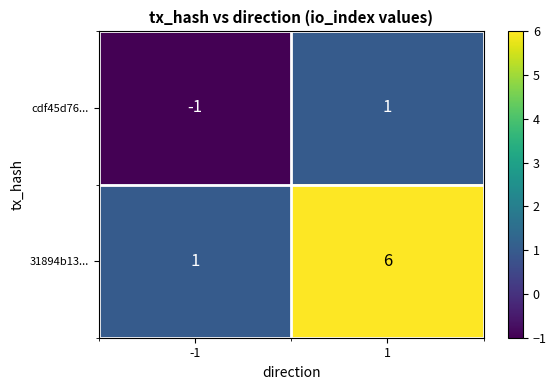

What is the minimum value shown in the chart?

-1